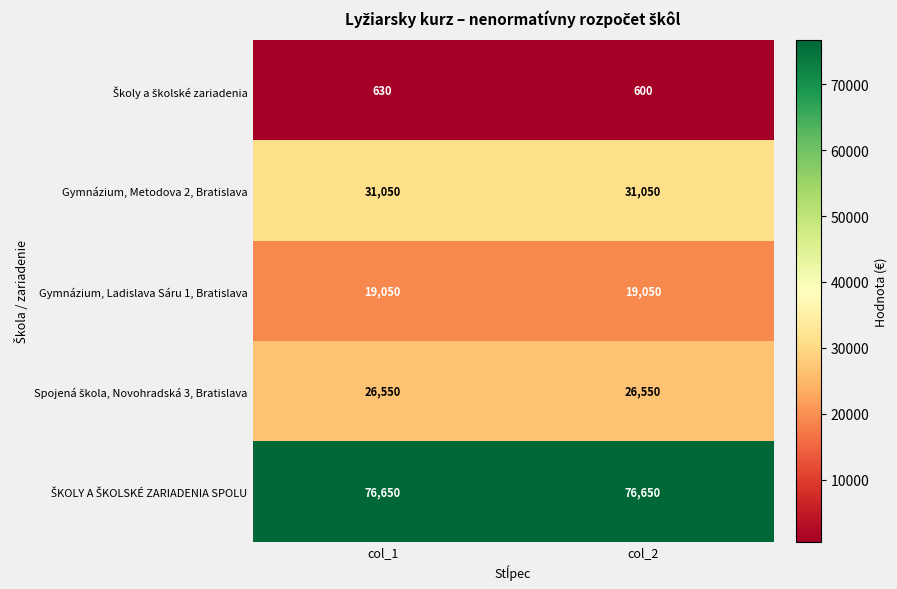

At how many categories does at least one series exceed 75252?

2